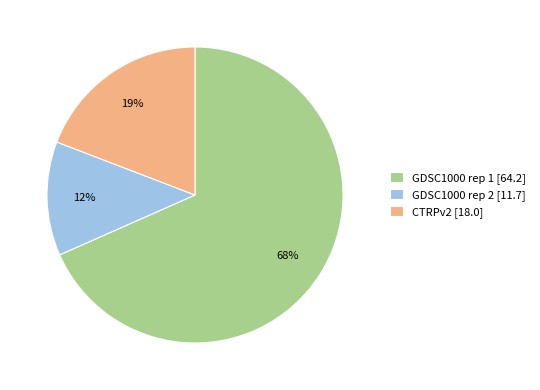

Do GDSC1000 rep 1 [64.2] and CTRPv2 [18.0] together represent more than half of the pie?

Yes